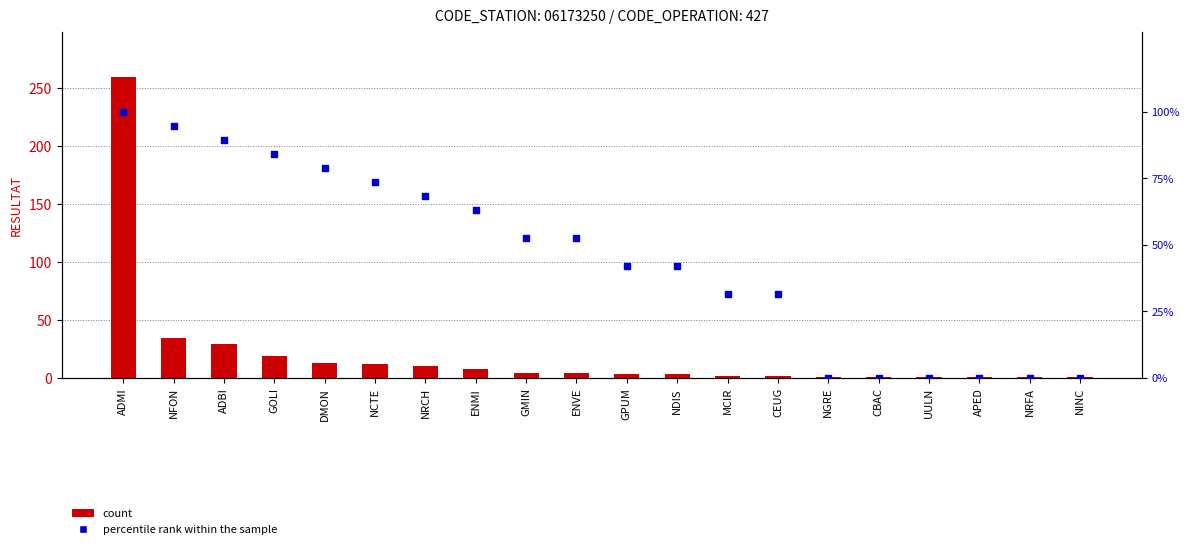

What is the total value across all series at MCIR?

33.6